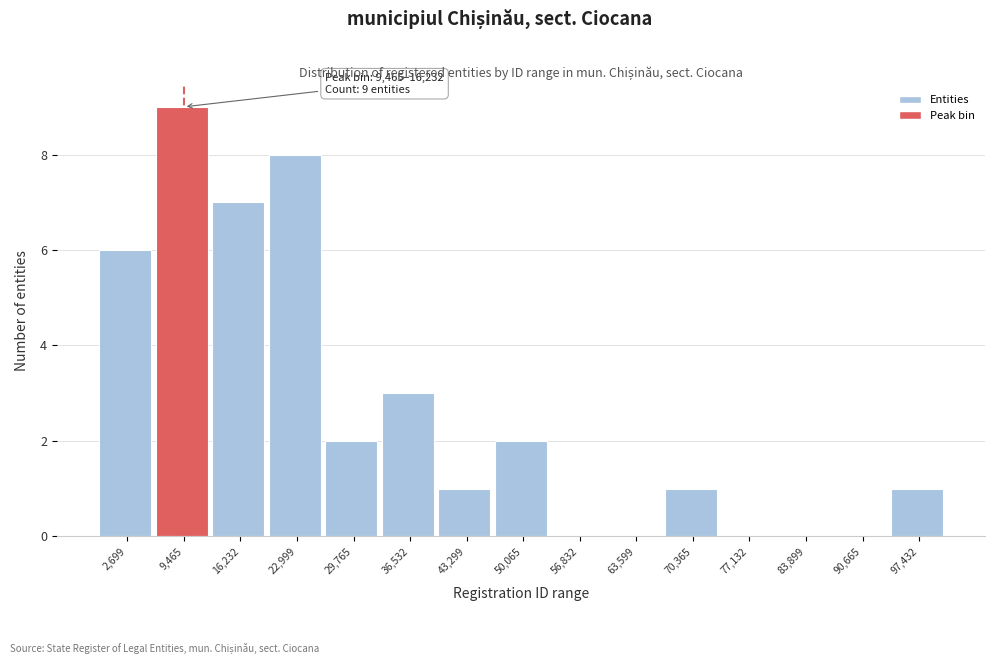

Reading left to right, list all the values displayed in this chart.

2,699=6	9,465=9	16,232=7	22,999=8	29,765=2	36,532=3	43,299=1	50,065=2	56,832=0	63,599=0	70,365=1	77,132=0	83,899=0	90,665=0	97,432=1